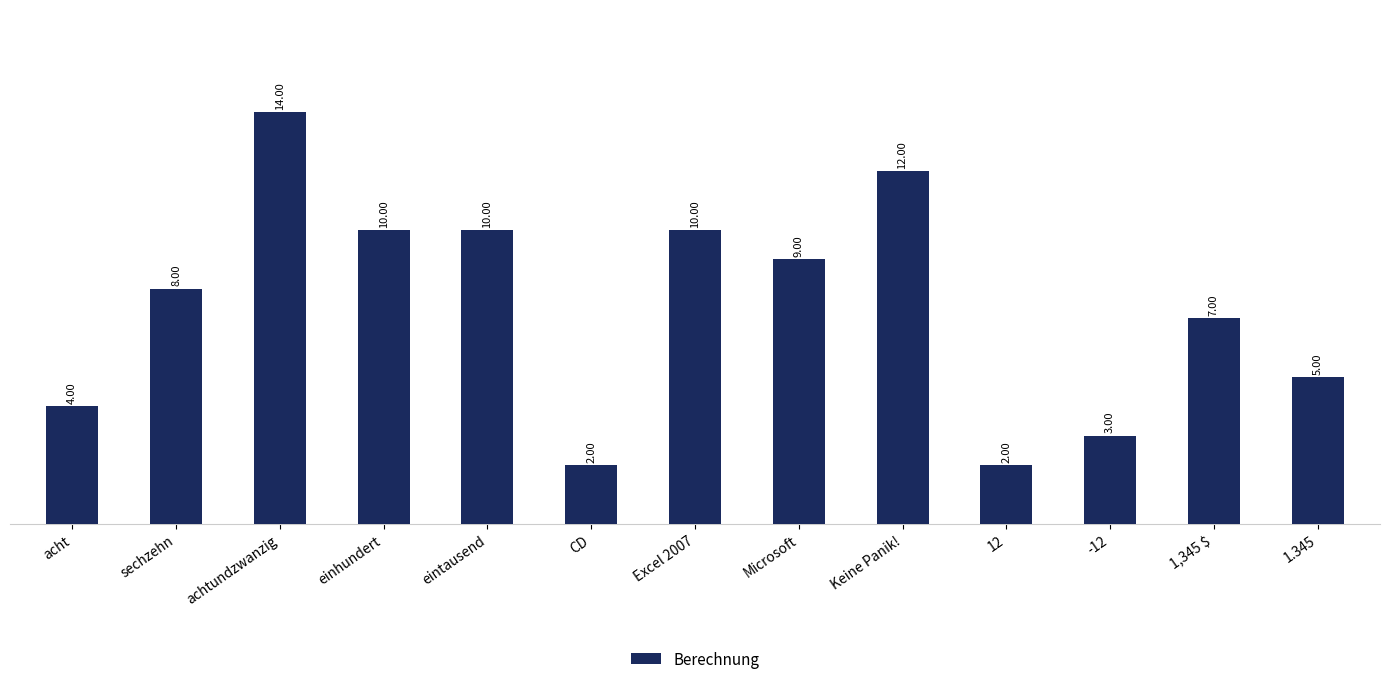

Which label corresponds to the largest value in the chart?

achtundzwanzig